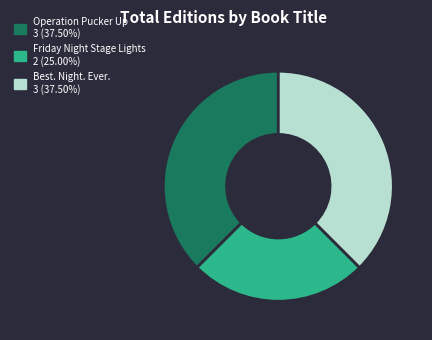

Do Operation Pucker Up and Best. Night. Ever. together represent more than half of the pie?

Yes